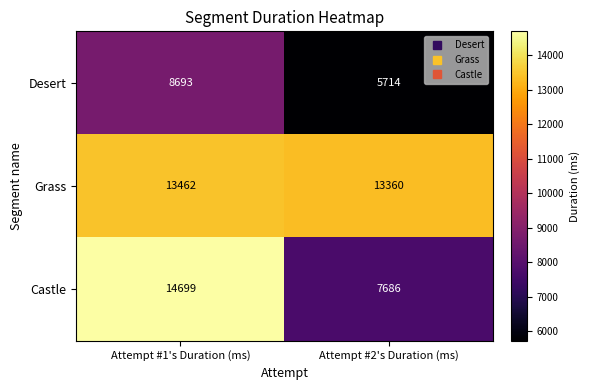

What is the approximate value of Desert at Attempt #1's Duration (ms), to the nearest 10?

8690